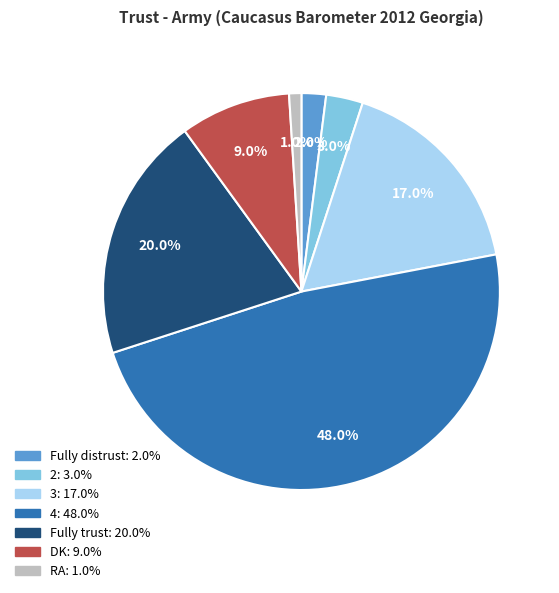

How many segments does this pie chart have?

7